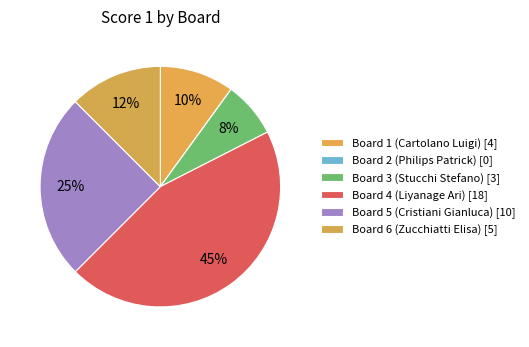

Do Board 2 (Philips Patrick) and Board 5 (Cristiani Gianluca) together represent more than half of the pie?

No